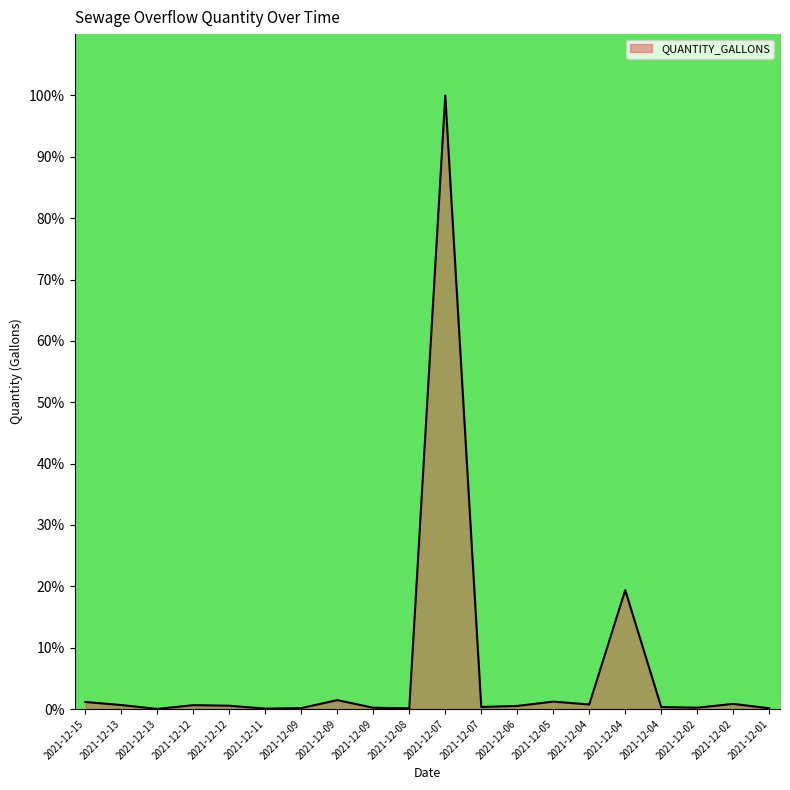

What is the sum of the values at 2021-12-11 and 2021-12-12?

0.6